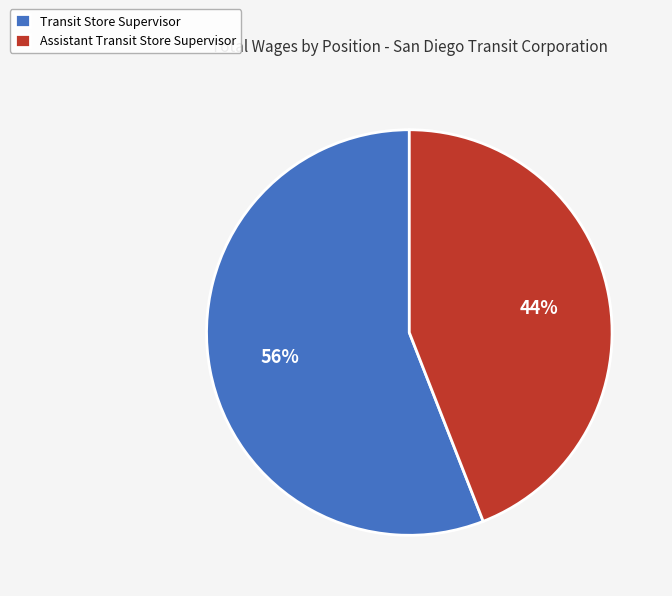

Between Assistant Transit Store Supervisor and Transit Store Supervisor, which is larger?

Transit Store Supervisor